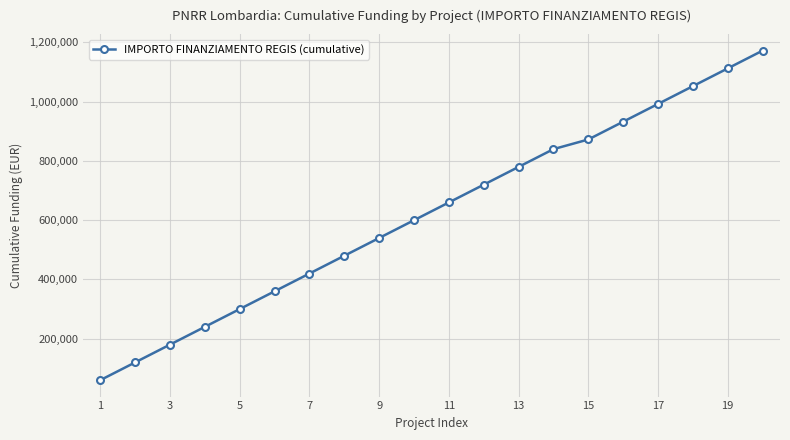

What is the minimum value shown in the chart?

59966